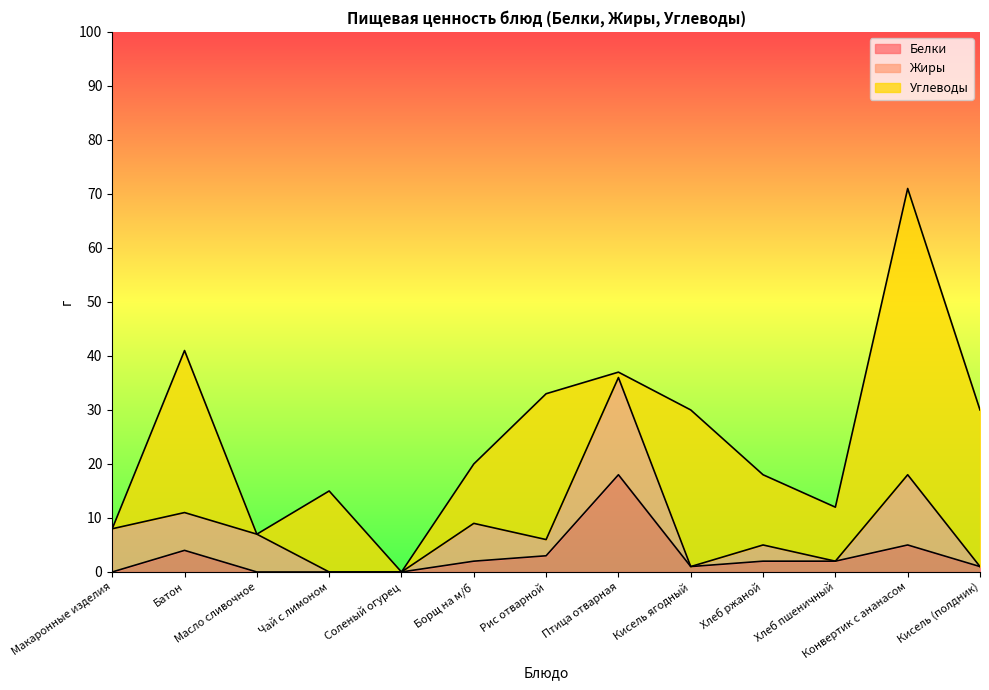

How many series are shown in this chart?

3